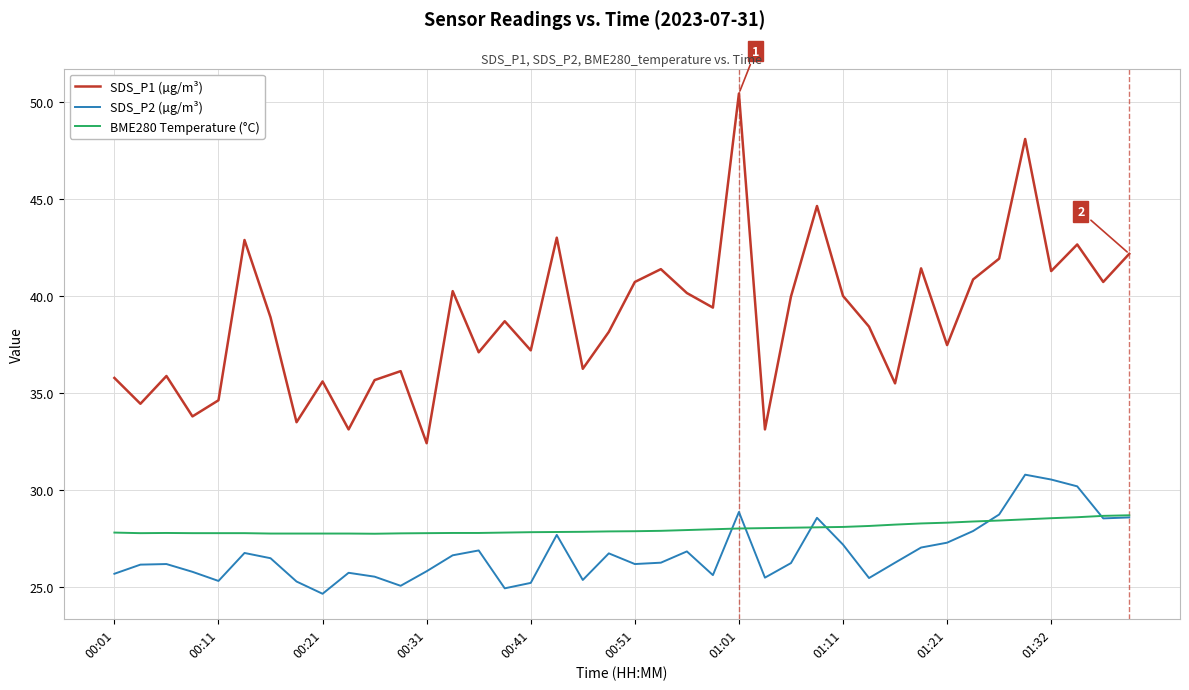

What is the lowest value of the SDS_P2 (µg/m³) series?

24.7